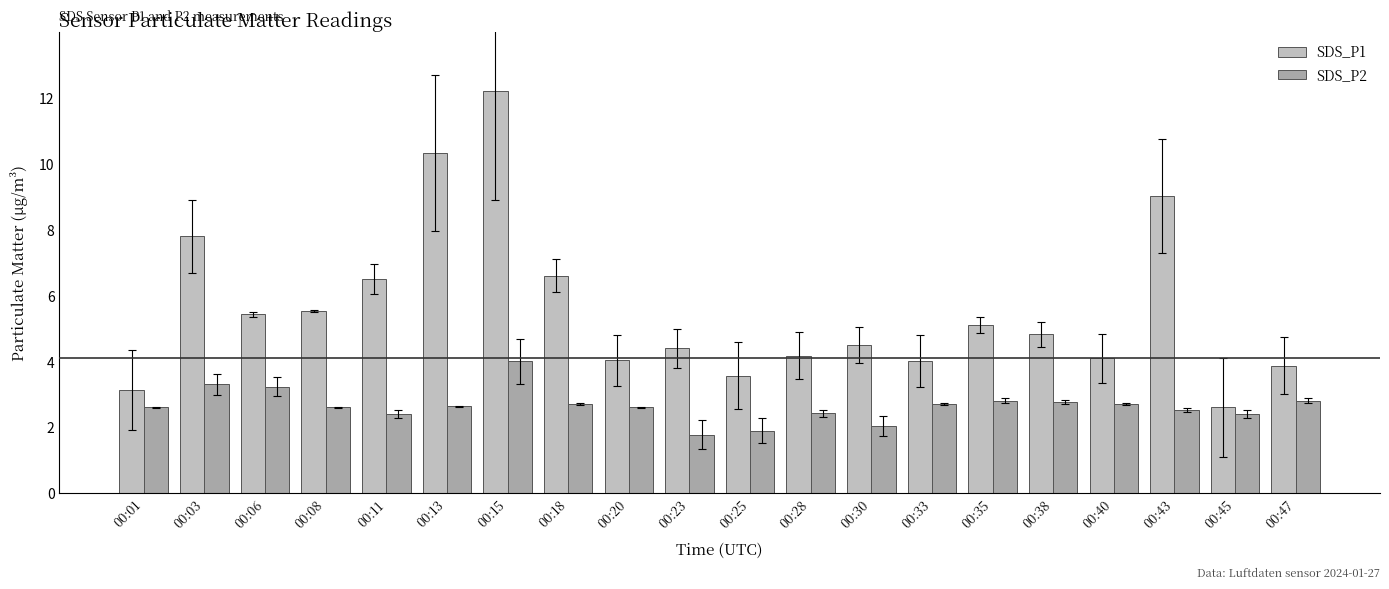

List the series in order of their peak value, highest first.

SDS_P1, SDS_P2